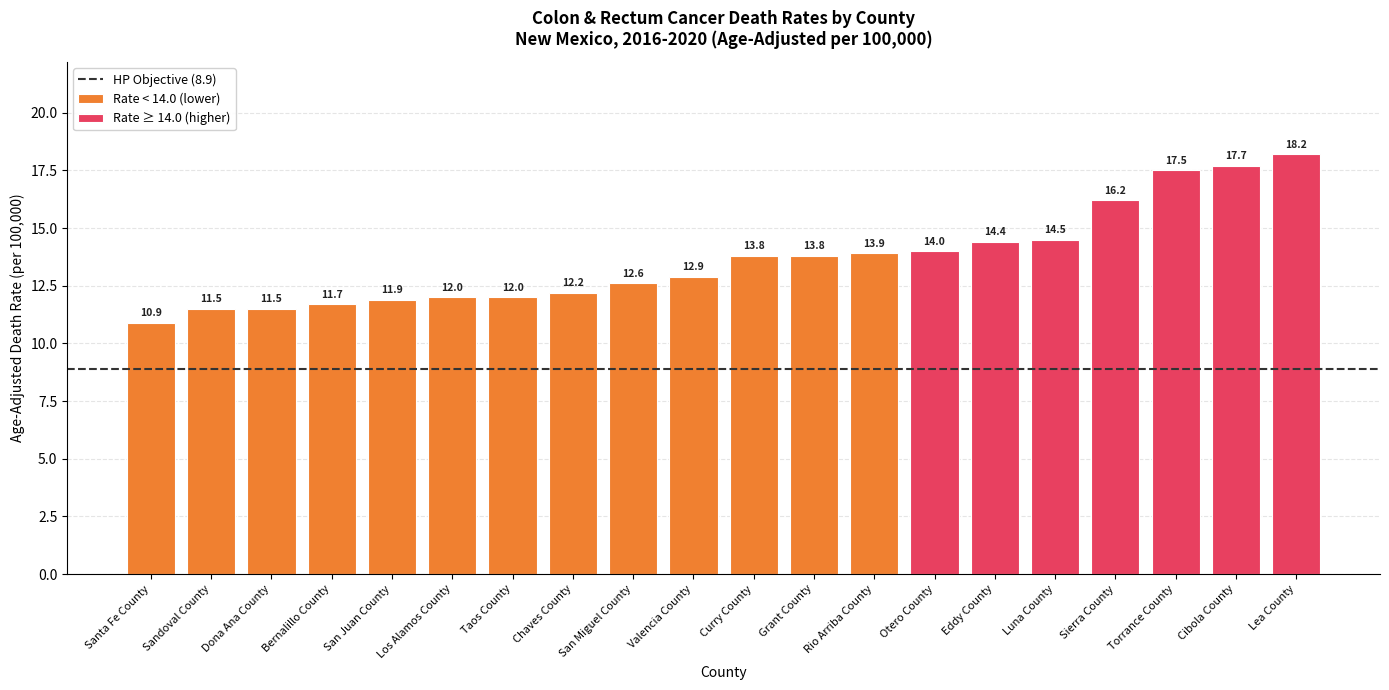

What is the ratio of the value at Rio Arriba County to the value at Sierra County?

0.9